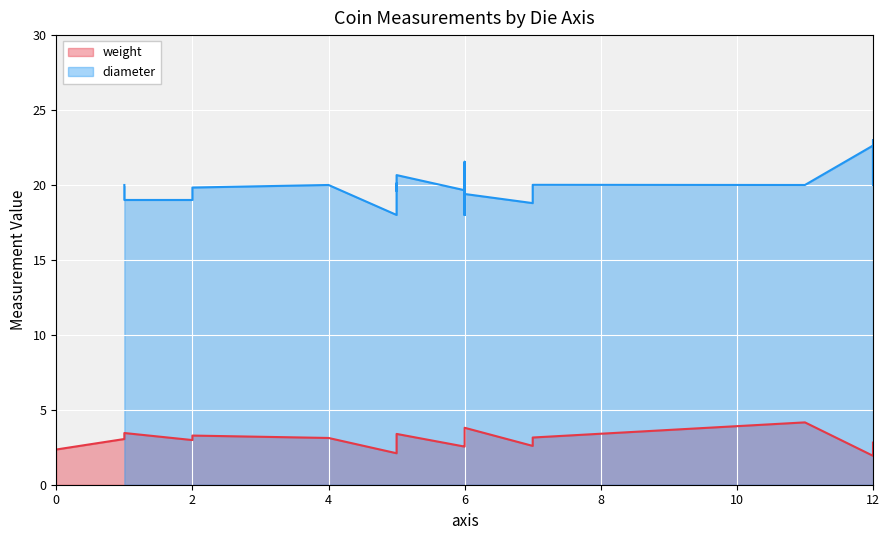

What is the label of the 7th point from the right?

6